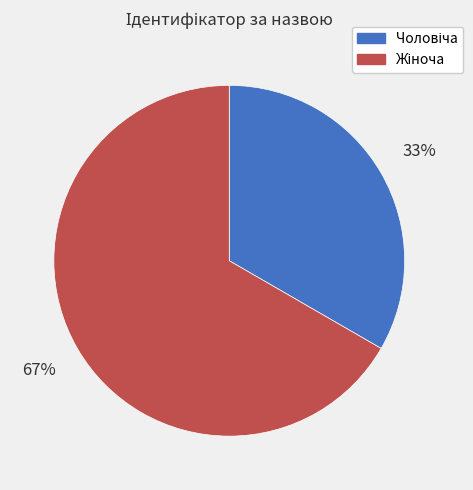

Does any single category account for the majority?

Yes